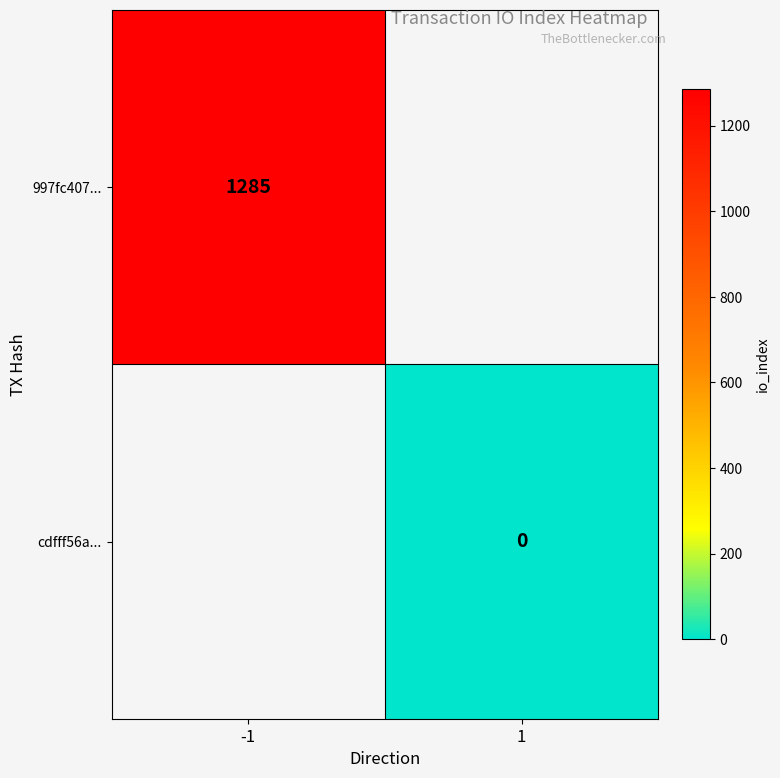

Is it true that 997fc407... equals 1285 at -1?

True